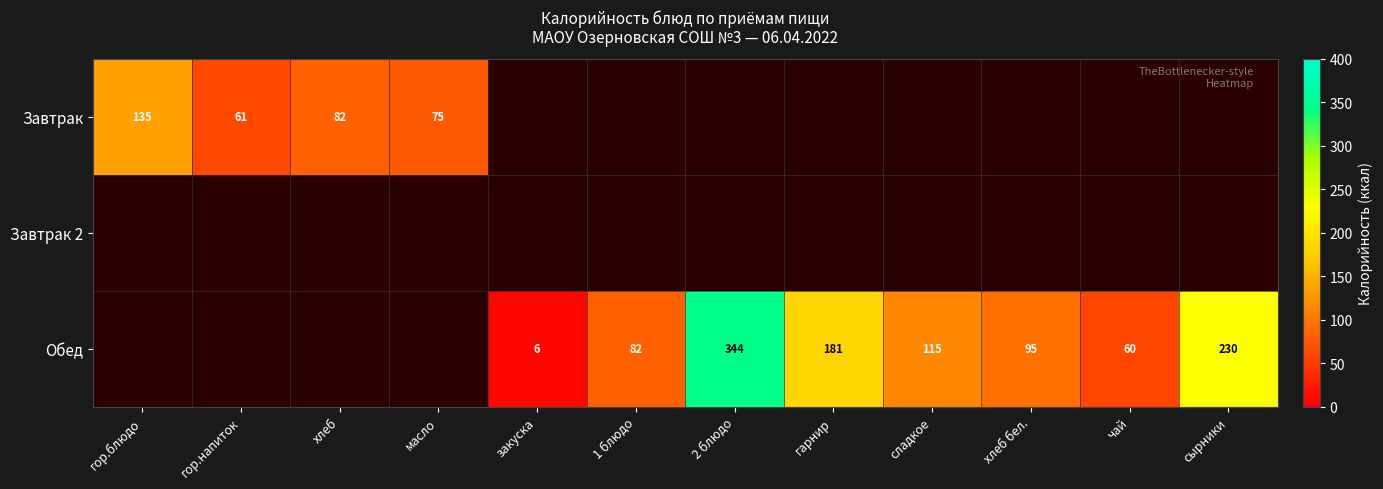

Between хлеб бел. and гор.блюдо, which is larger?

гор.блюдо